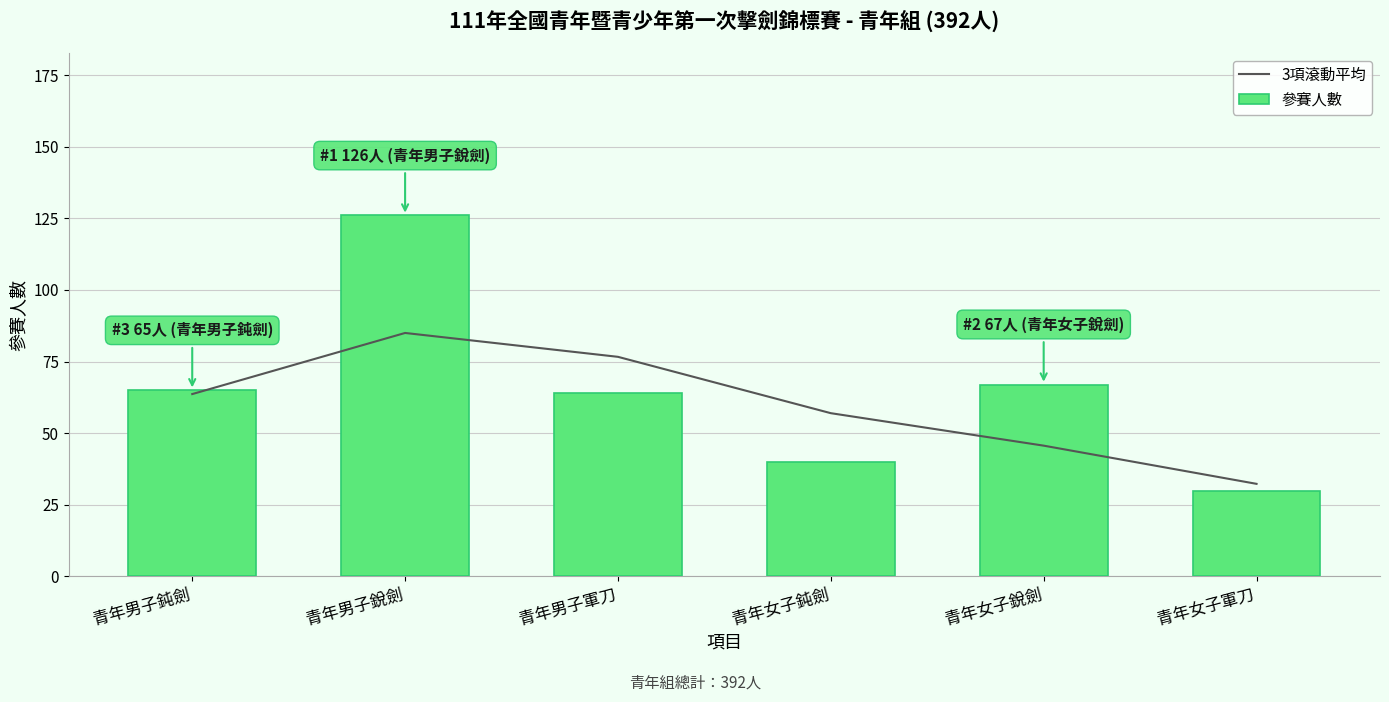

List the labels in order of 參賽人數 value, smallest first.

青年女子軍刀, 青年女子鈍劍, 青年男子軍刀, 青年男子鈍劍, 青年女子銳劍, 青年男子銳劍